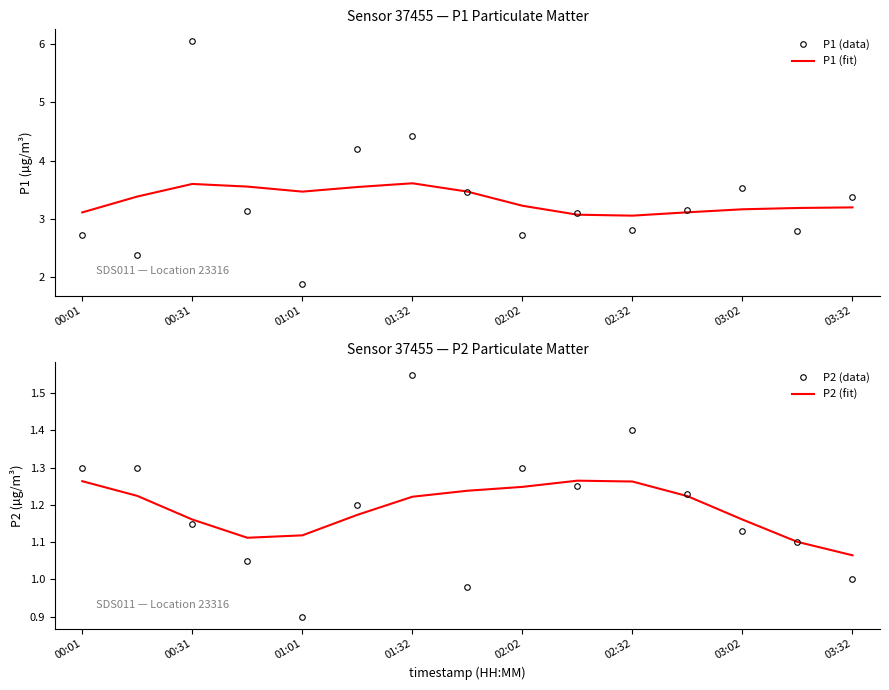

What is the sum of all P1 (fit) values?

49.7